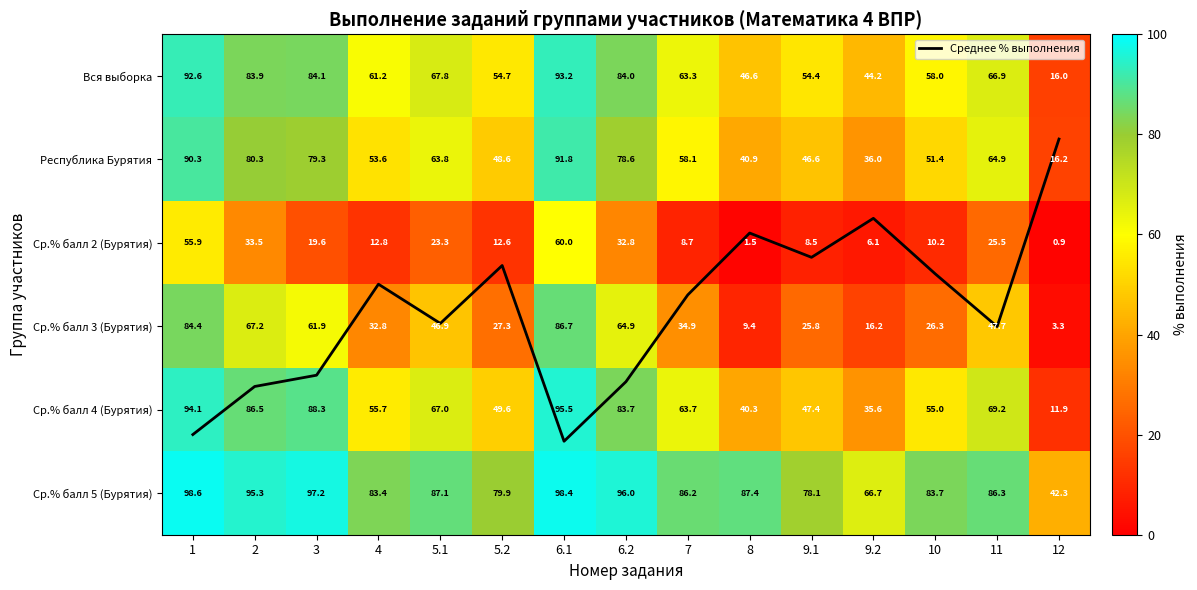

At 1, list the series in order from smallest to largest.

Среднее % выполнения, Ср.% балл 2 (Бурятия), Ср.% балл 3 (Бурятия), Республика Бурятия, Вся выборка, Ср.% балл 4 (Бурятия), Ср.% балл 5 (Бурятия)